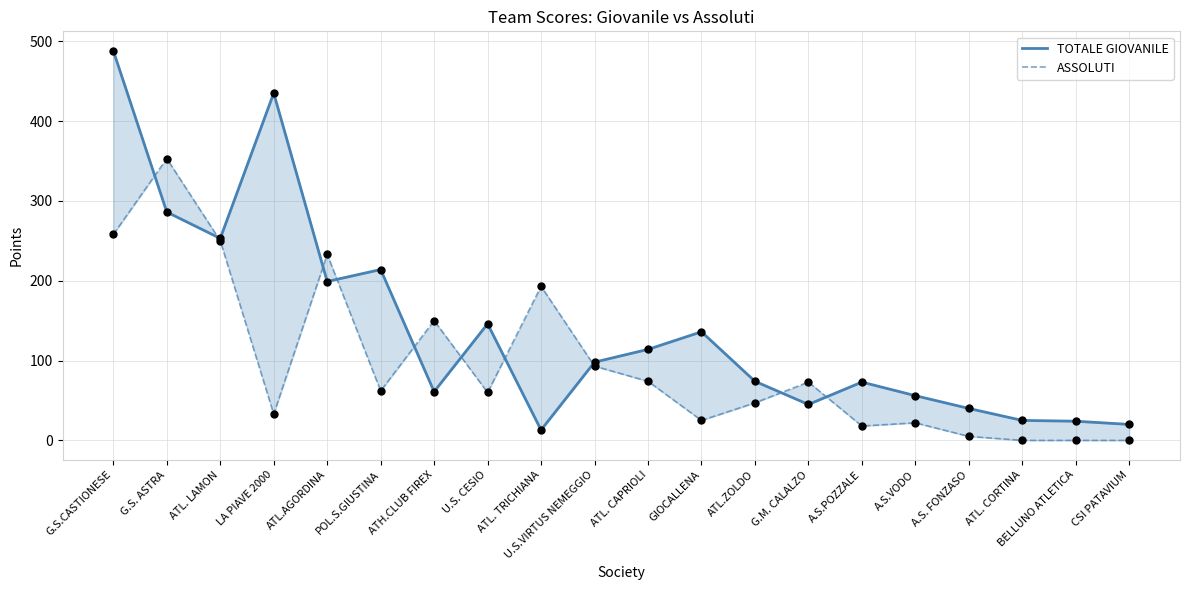

Is the value of TOTALE GIOVANILE at G.S.CASTIONESE greater than the value of ASSOLUTI at ATL. CAPRIOLI?

Yes